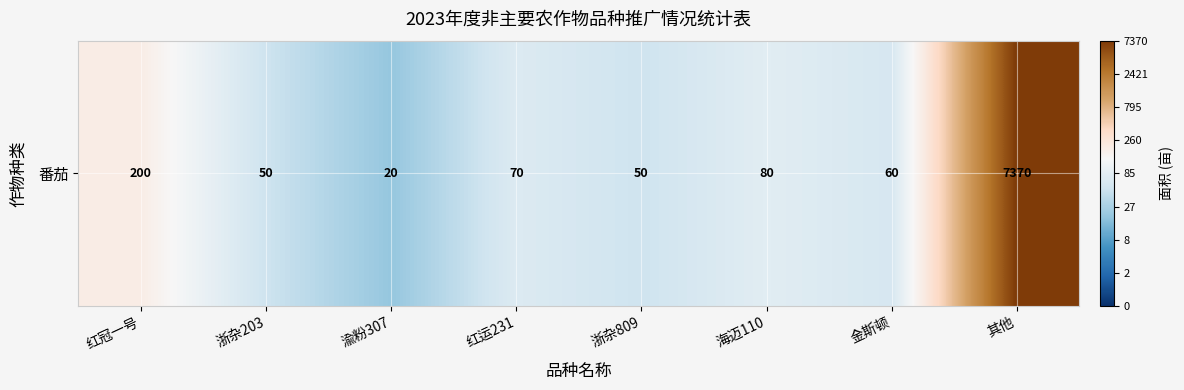

How many categories are shown in the chart?

8